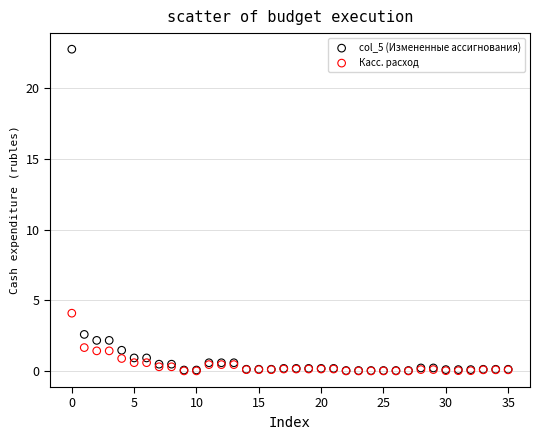

What are all the series names shown in the legend?

col_5 (Измененные ассигнования), Касс. расход